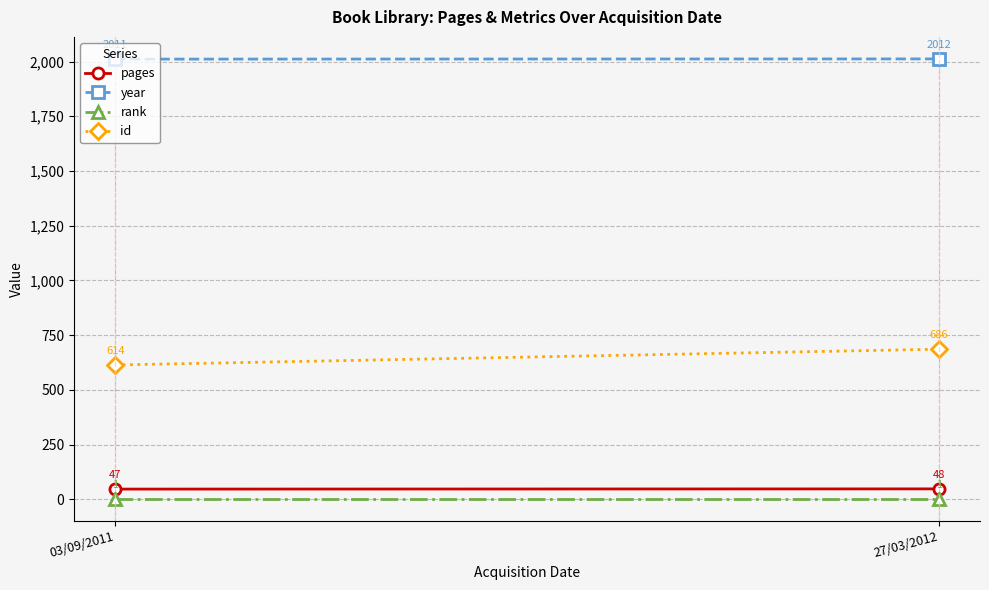

What is the average value of the year series?

2012